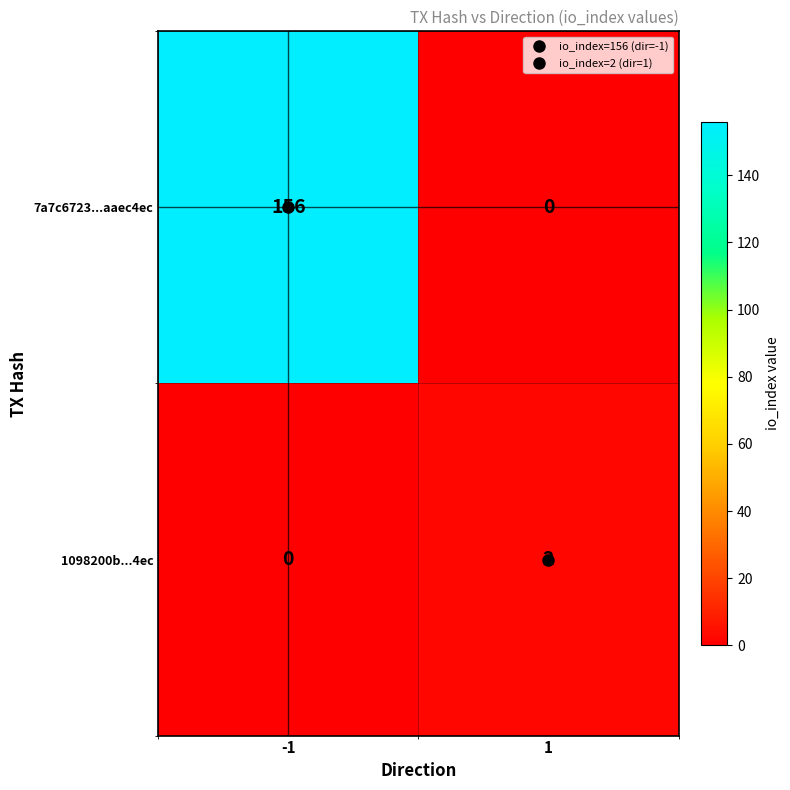

What is the sum of the 7a7c6723...aaec4ec values at 1 and -1?

156